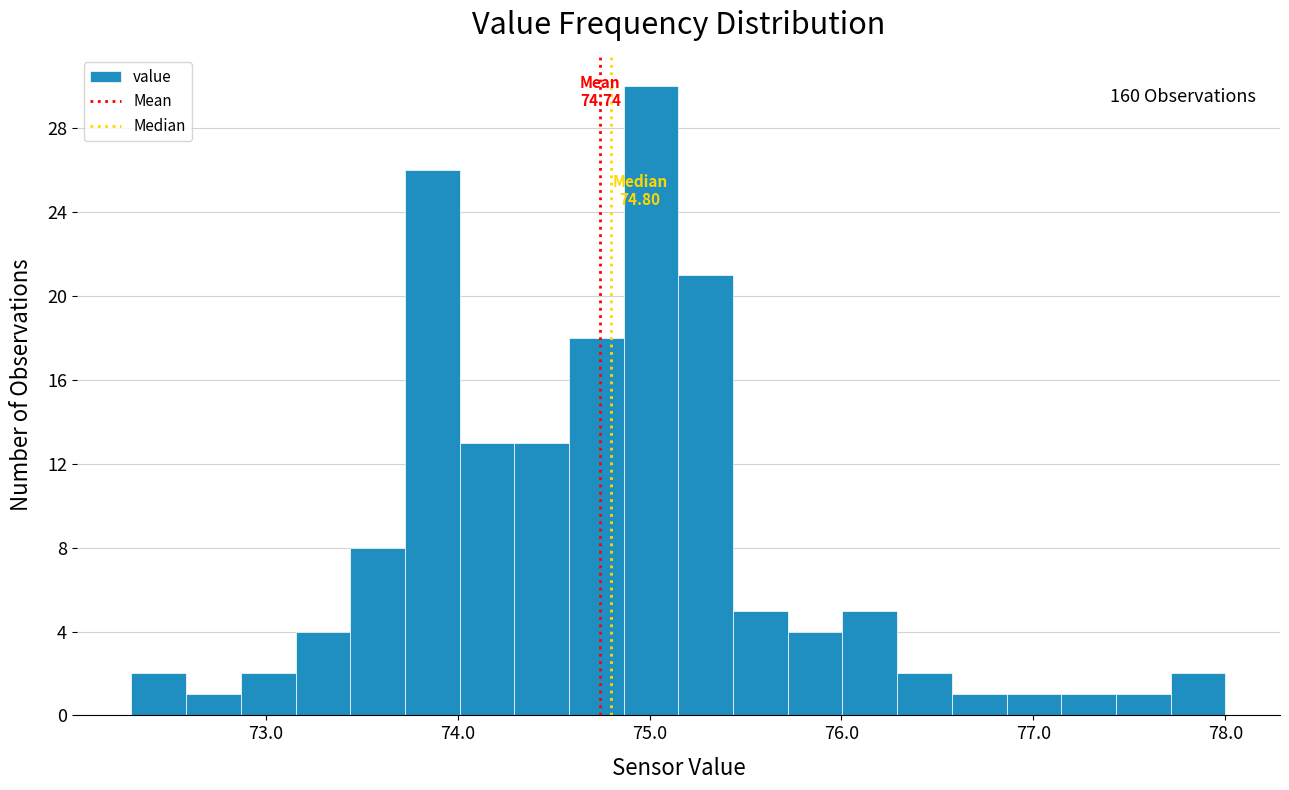

Around what value on the x-axis is the tallest bar? Give the approximate position of its centre, as read against the axis.

75.0